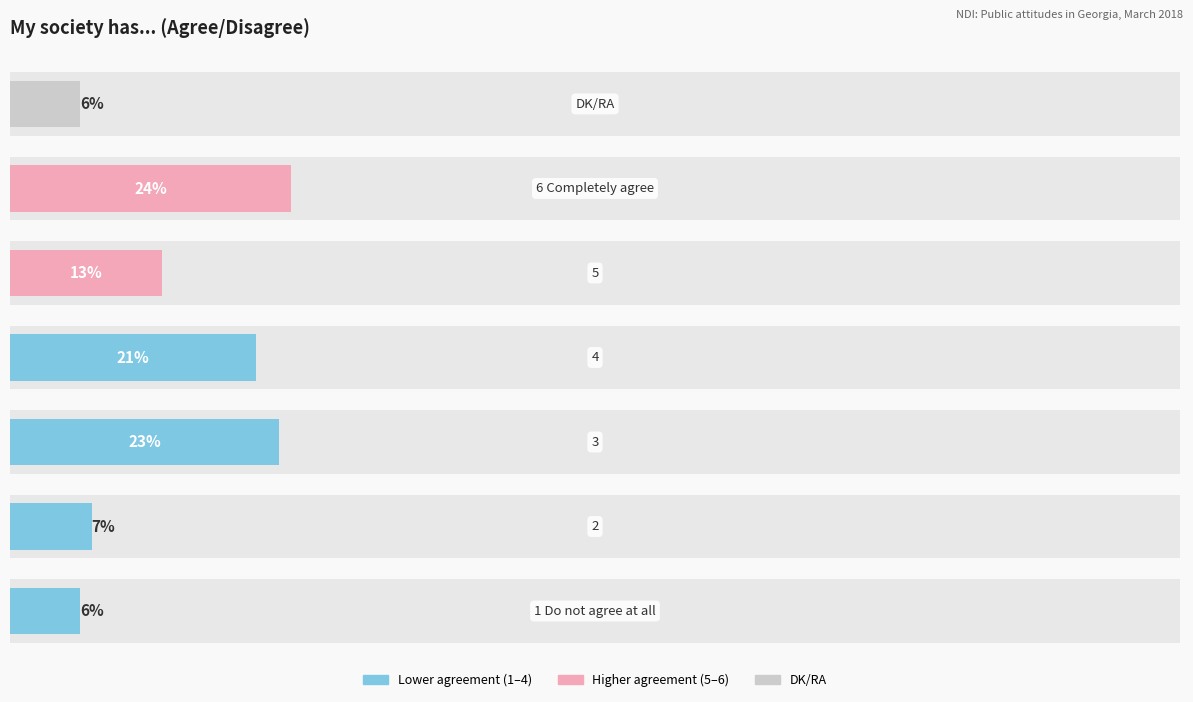

What is the average value?

14